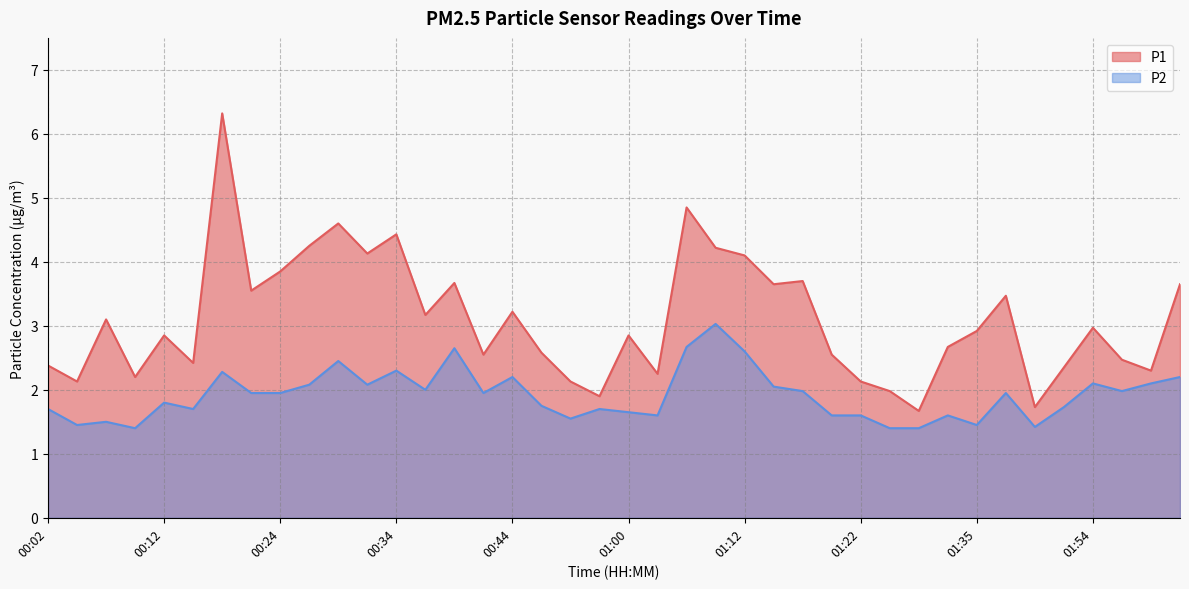

What is the difference between the highest and lowest values at 00:40?

1.0